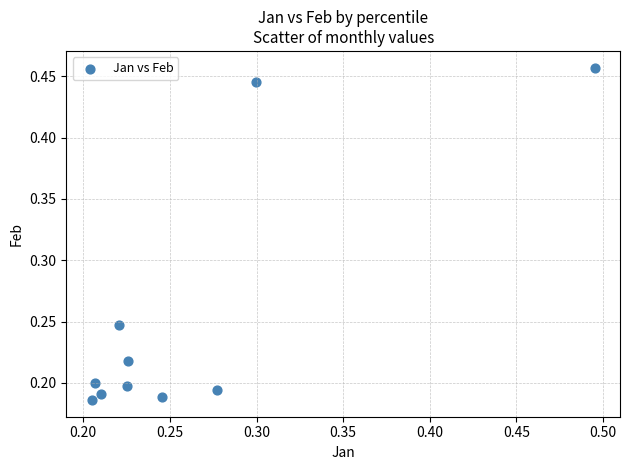

What is the range of Y values (max minus min)?

0.3